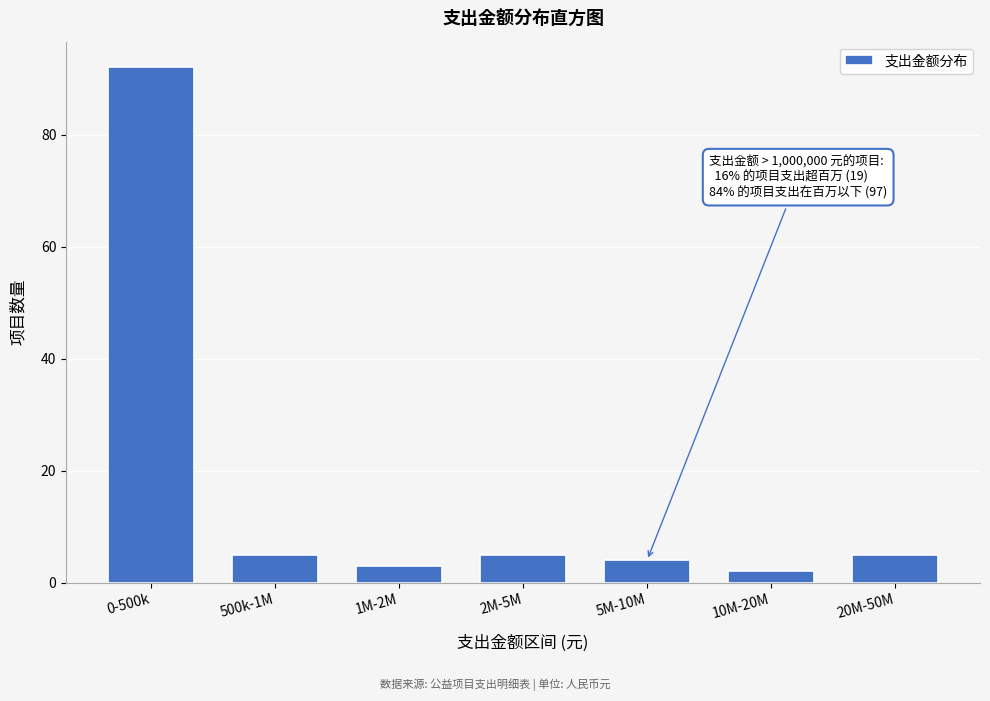

Reading left to right, list all the values displayed in this chart.

0-500k=92	500k-1M=5	1M-2M=3	2M-5M=5	5M-10M=4	10M-20M=2	20M-50M=5